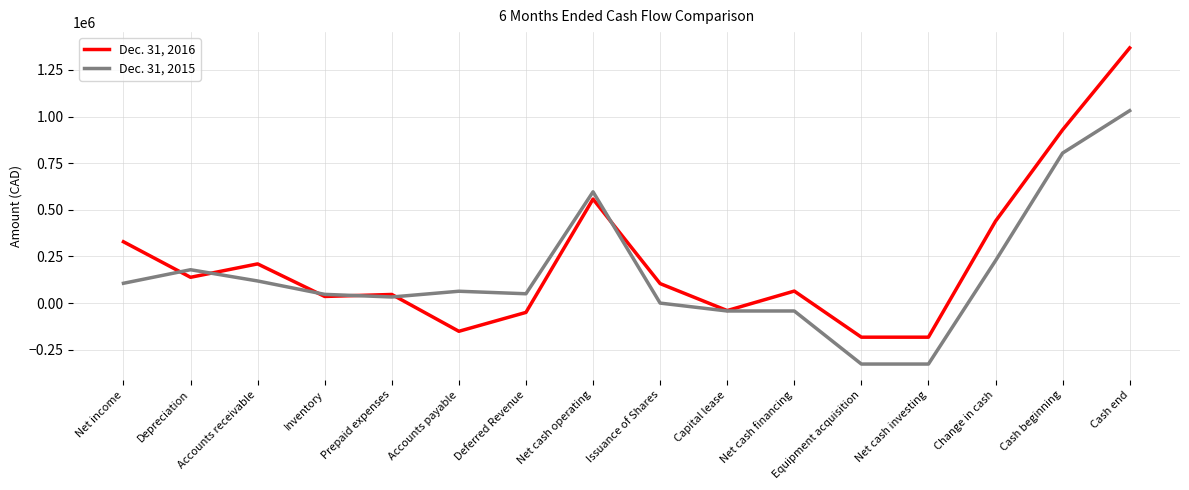

What is the sum of the Dec. 31, 2015 values at Inventory and Net cash operating?

643384